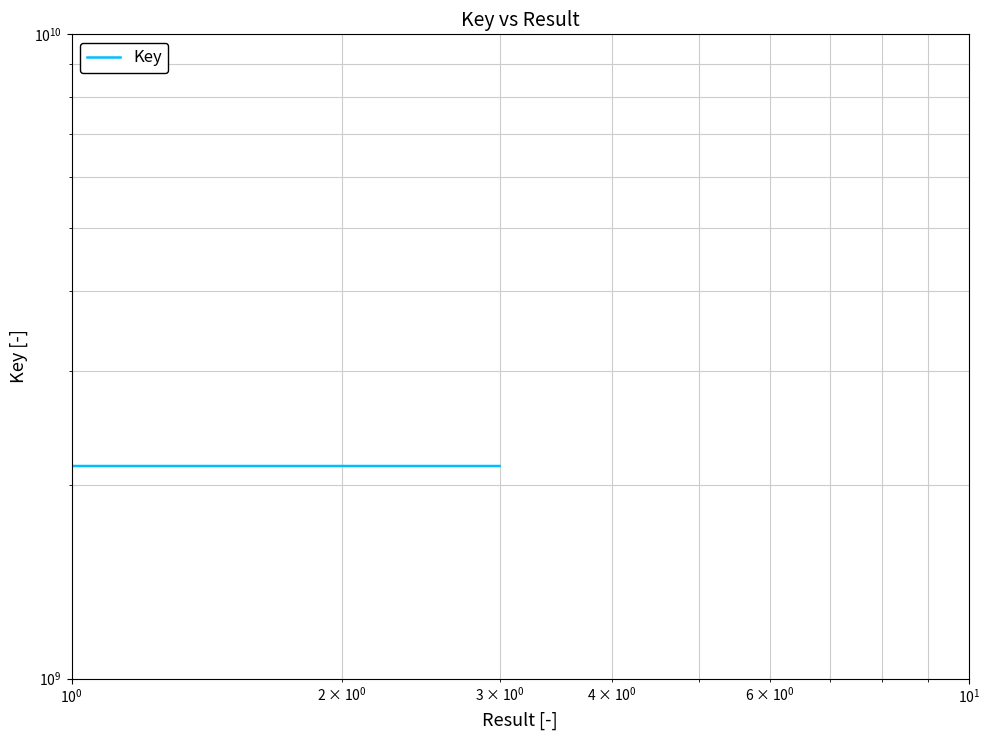

Reading right to left, list all the values displayed in this chart.

2137701798	2137701798	2137660791